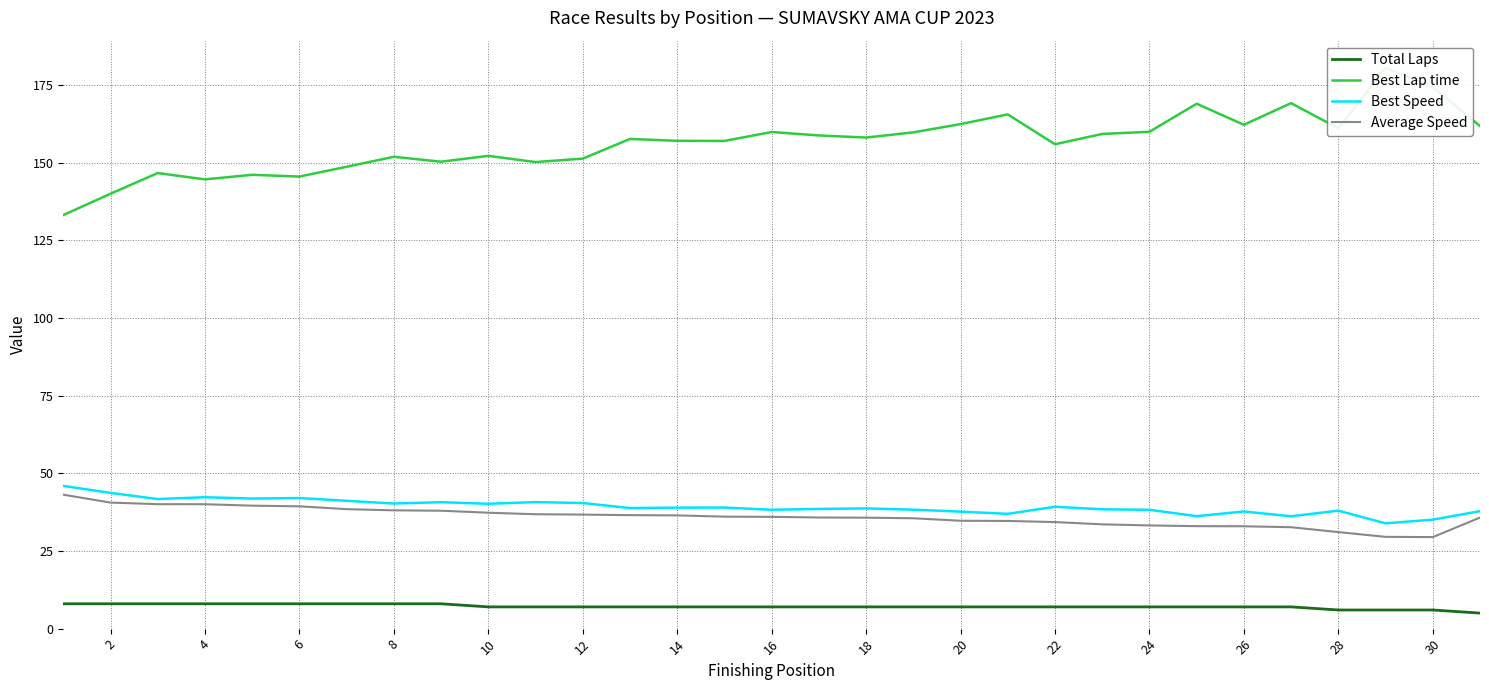

True or false: Total Laps has more than 2 interior local peaks.

False